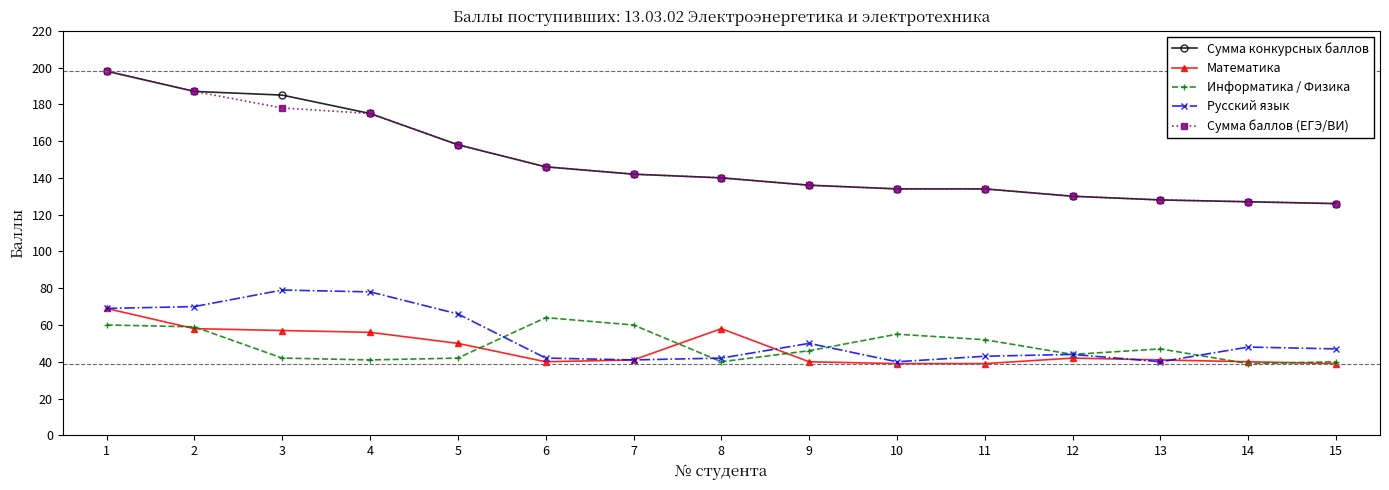

What is the difference between the maximum and second lowest values in the Информатика / Физика series?

24